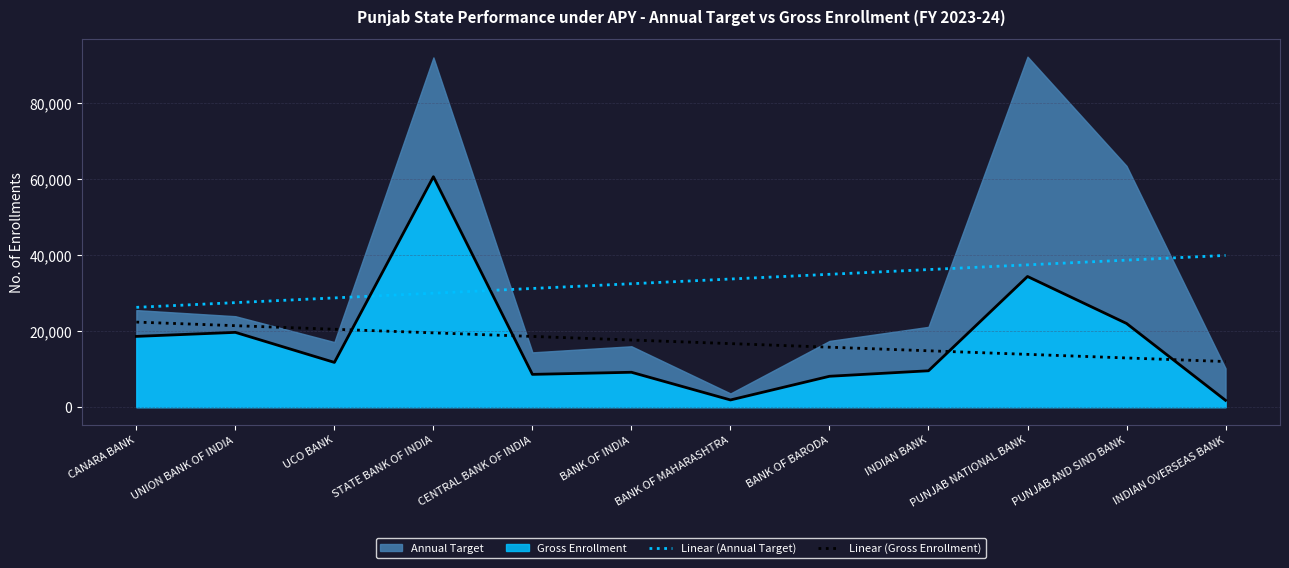

What is the value of the Linear (Annual Target) point at the 7th from the left?

33670.3